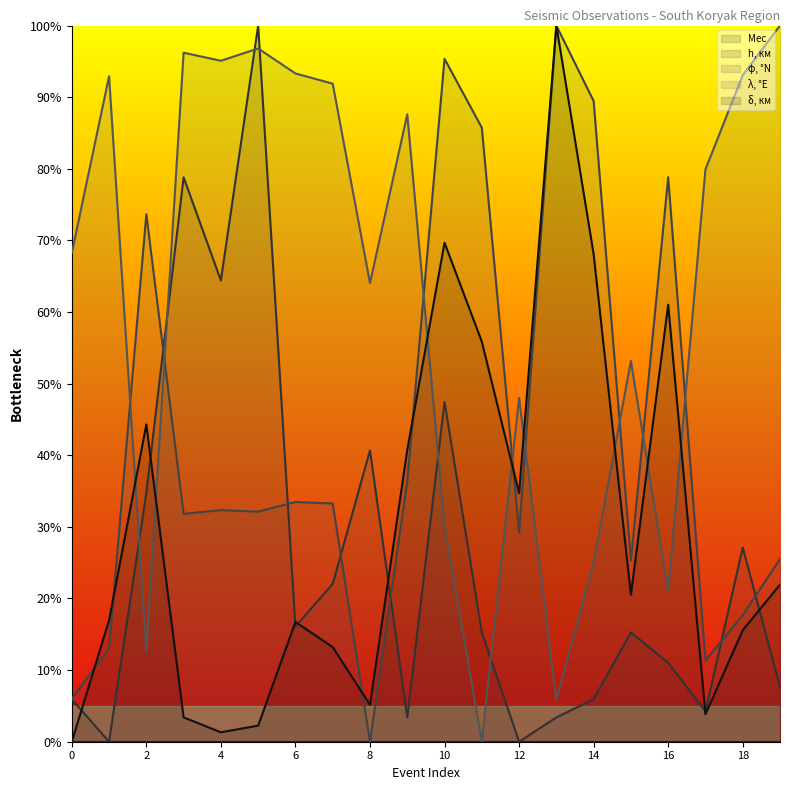

How many interior local peaks does the δ, км series have?

5